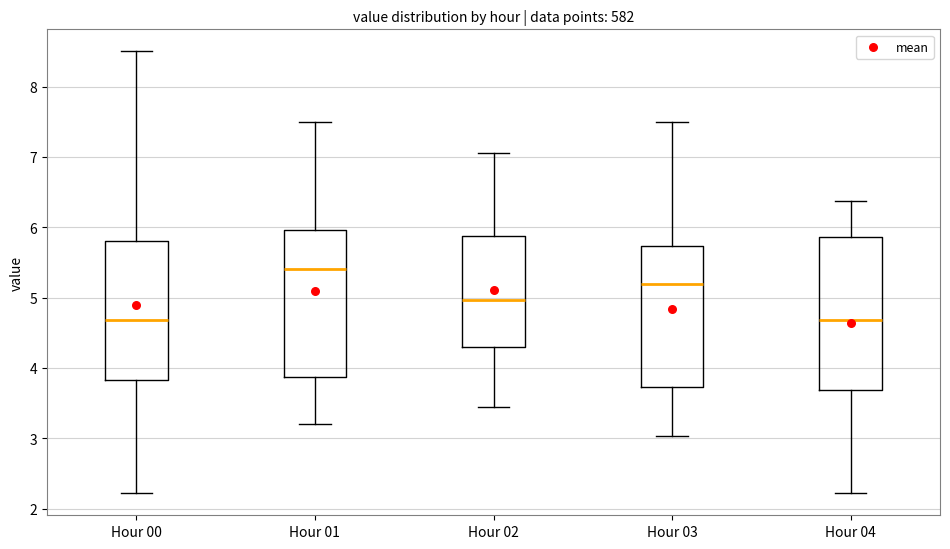

Reading left to right, read every box against the y-axis: the position of its median line, the range the box covers, and the ends of its whiskers. The values are not printed on the chart, so give them approximately, as read against the axis.

Hour 00: median 4.7, box 3.8 to 5.8, whiskers 2.2 to 8.5
Hour 01: median 5.4, box 3.9 to 6.0, whiskers 3.2 to 7.5
Hour 02: median 5.0, box 4.3 to 5.9, whiskers 3.5 to 7.1
Hour 03: median 5.2, box 3.7 to 5.7, whiskers 3.0 to 7.5
Hour 04: median 4.7, box 3.7 to 5.9, whiskers 2.2 to 6.4